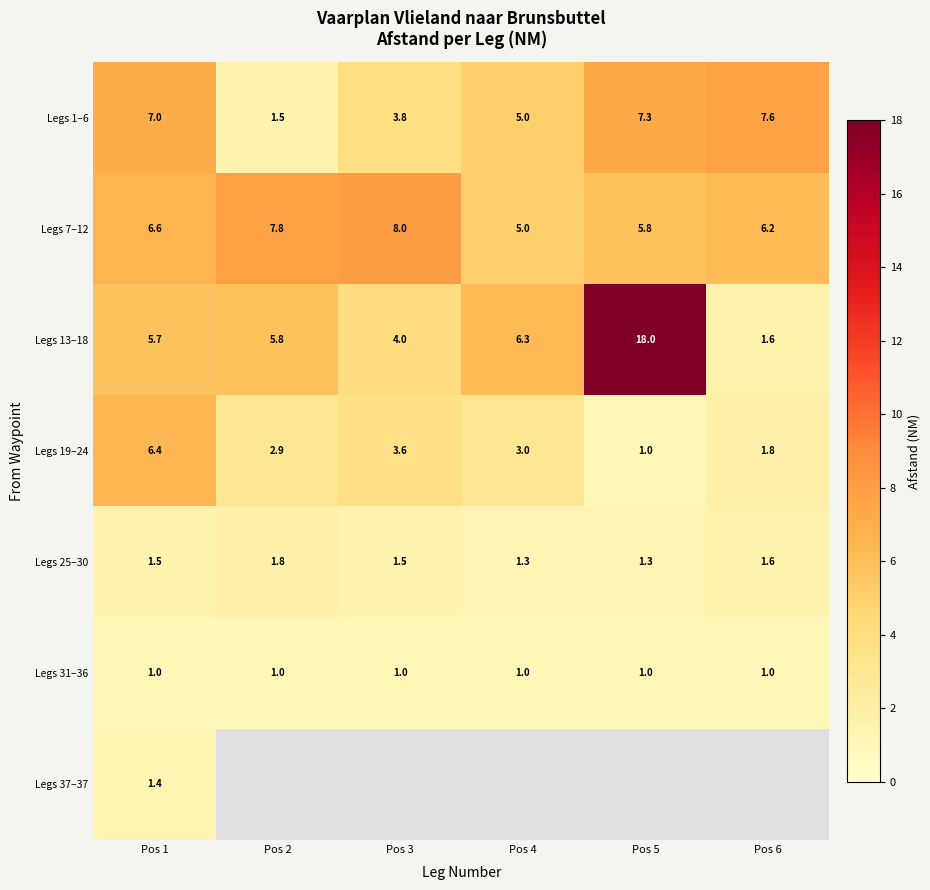

The Legs 7–12 series shows 9.0 at Pos 6. True or false?

False